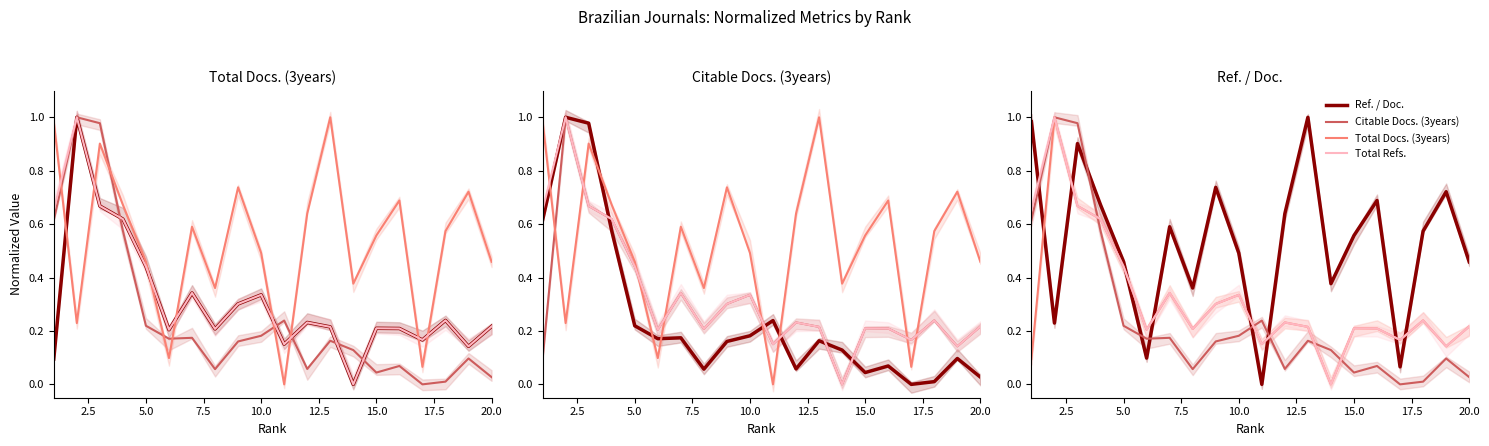

How many lines are shown in the chart?

4